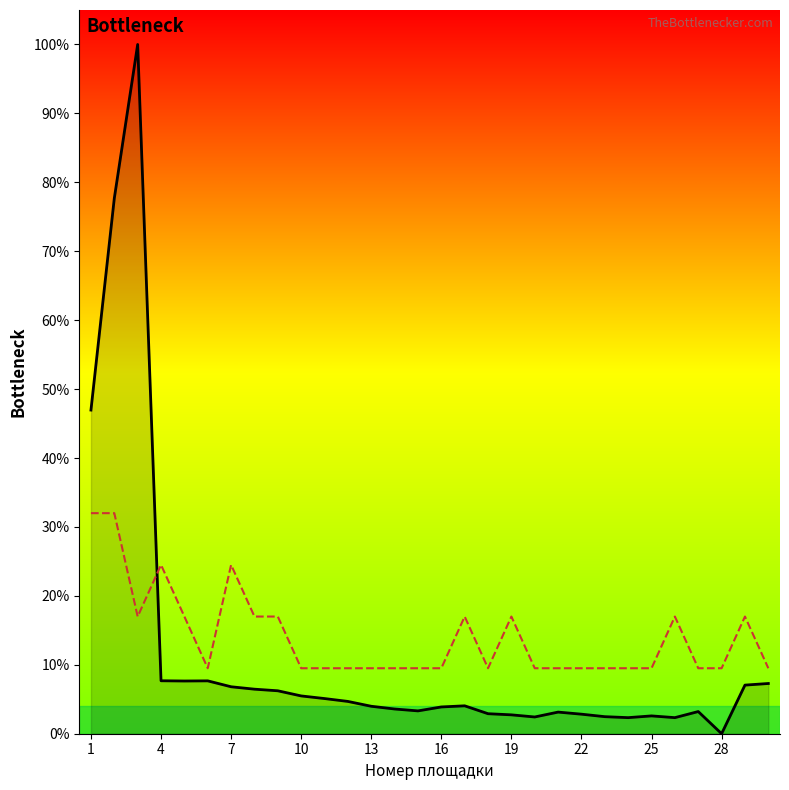

What is the greatest value displayed?

100.0